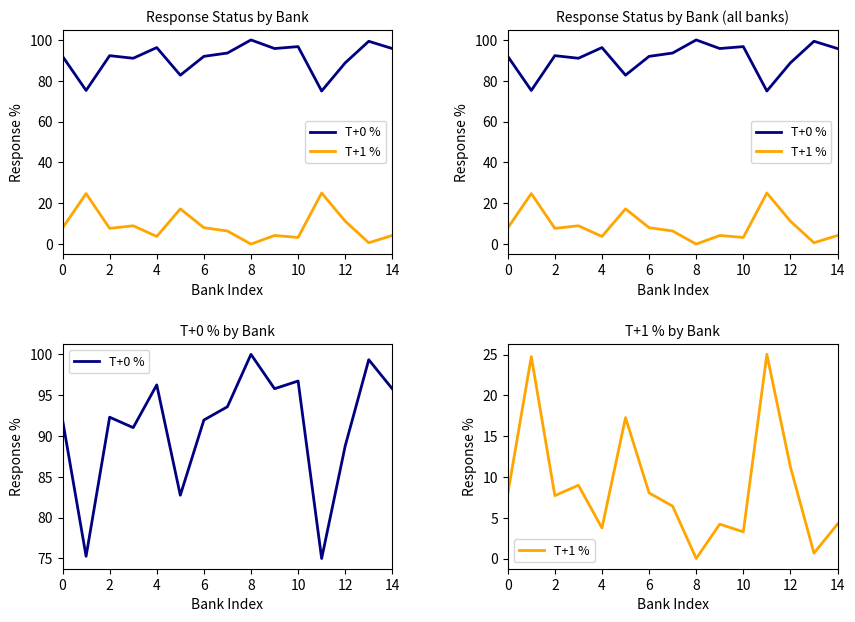

Does the chart display data point markers on the line(s)?

No